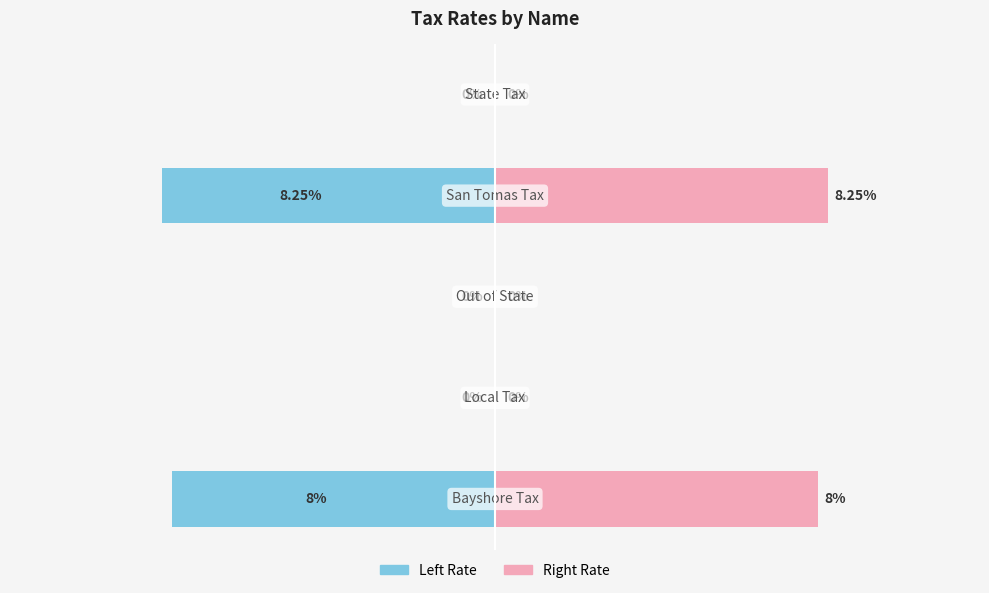

Does the chart contain stacked bars?

No